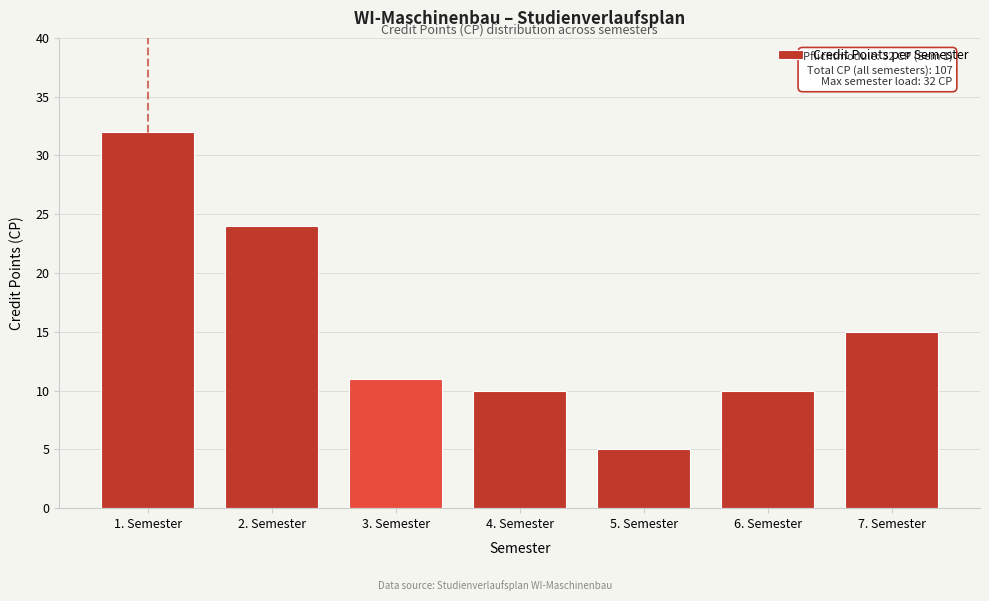

Reading left to right, transcribe all the data shown in this chart.

1. Semester=32	2. Semester=24	3. Semester=11	4. Semester=10	5. Semester=5	6. Semester=10	7. Semester=15